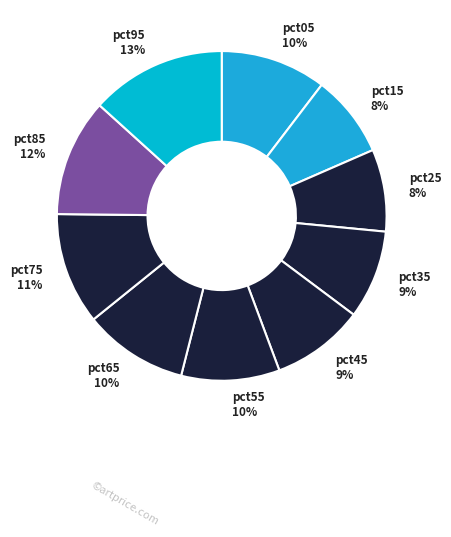

How many slices are in this pie chart?

10